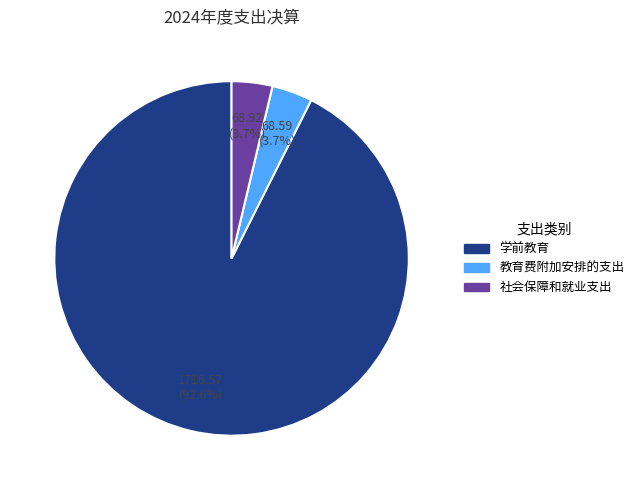

To the nearest percent, what percentage of the pie is 社会保障和就业支出?

4%